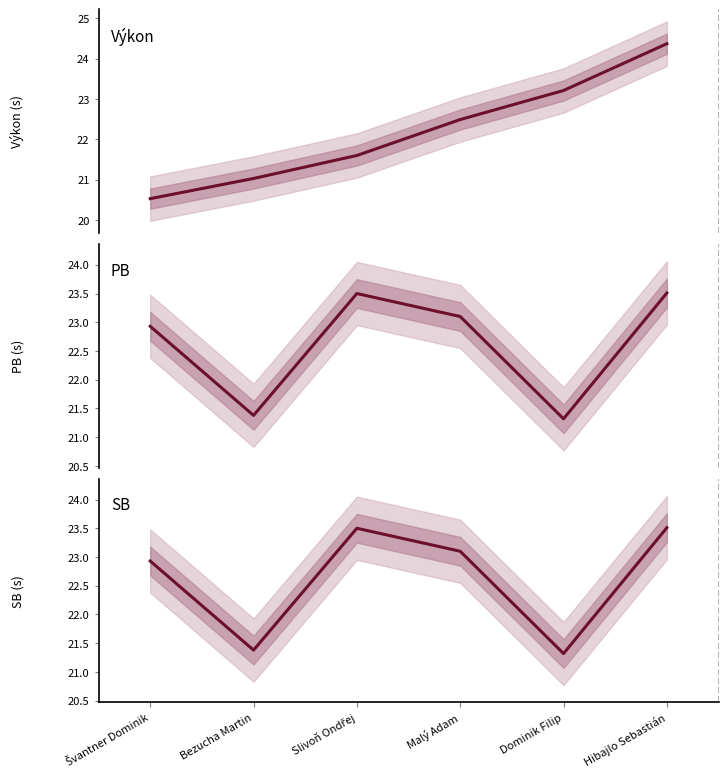

True or false: PB and SB cross at least once.

False